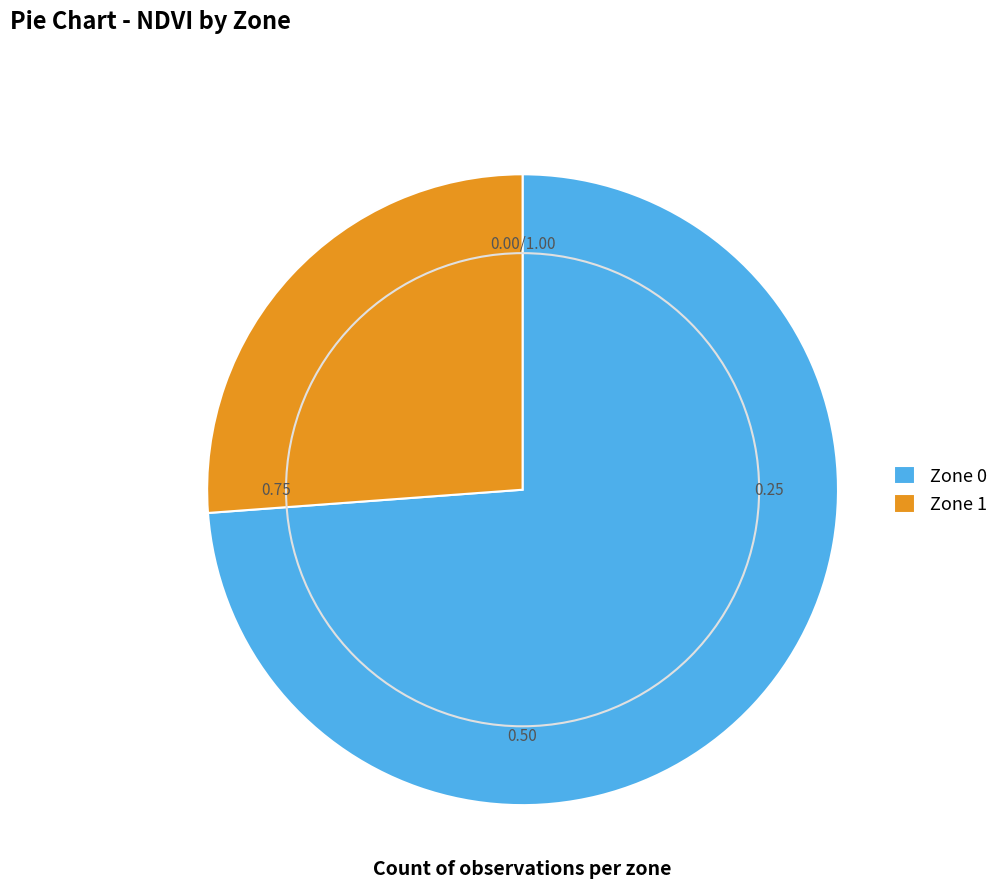

What is the ratio of the value at Zone 0 to the value at Zone 1?

2.8